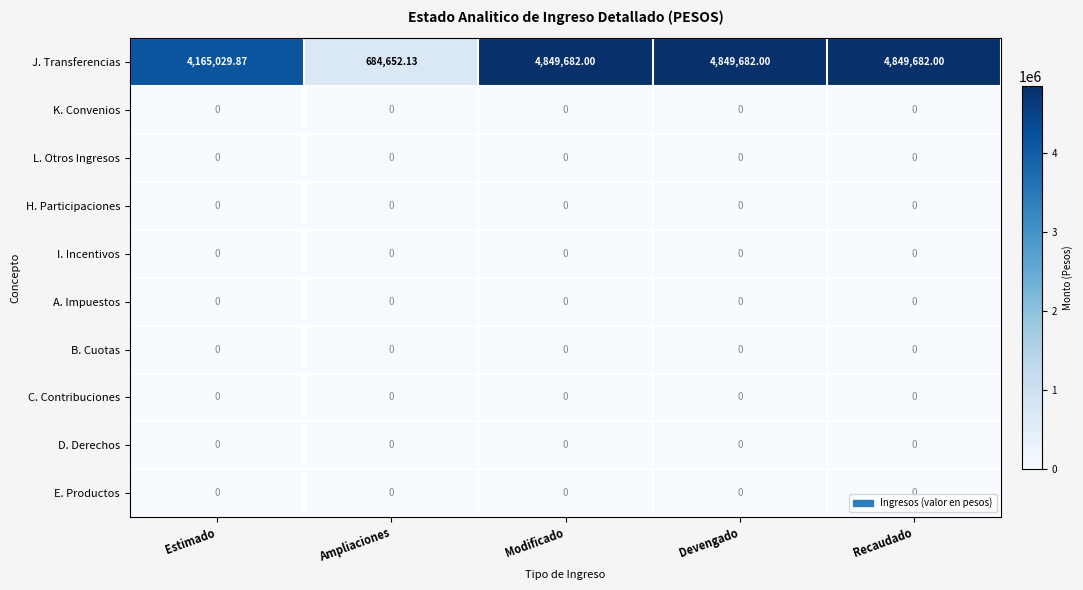

What is the total value across all series at Devengado?

4849682.0